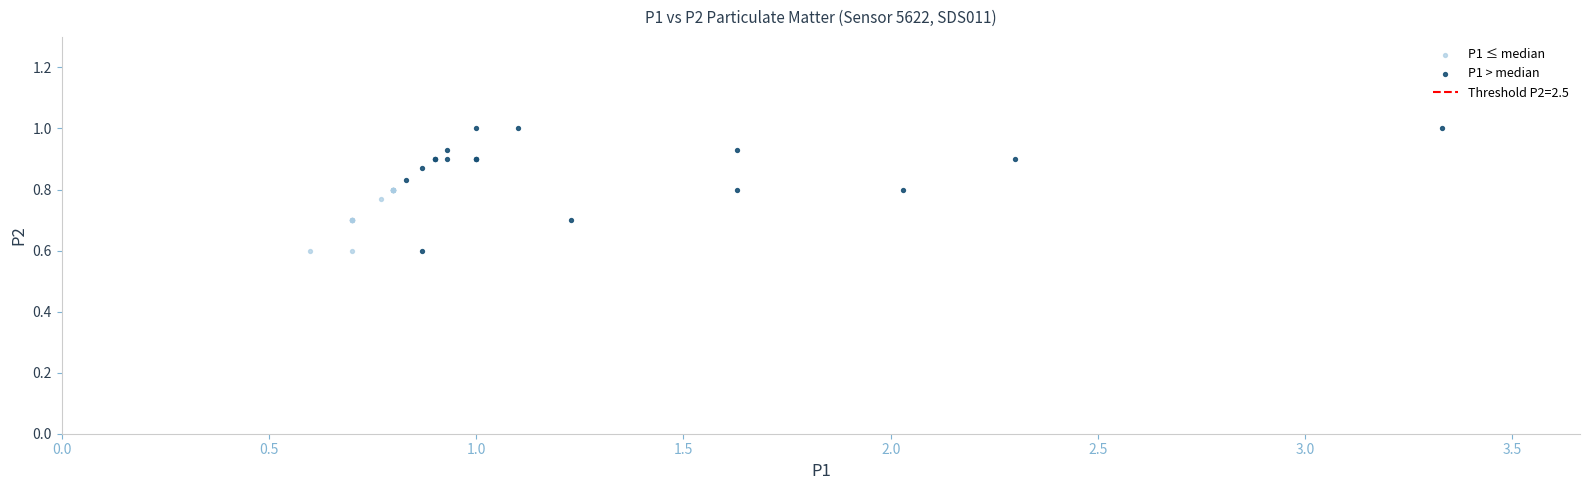

Which series has the largest Y range (max minus min)?

P1 > median